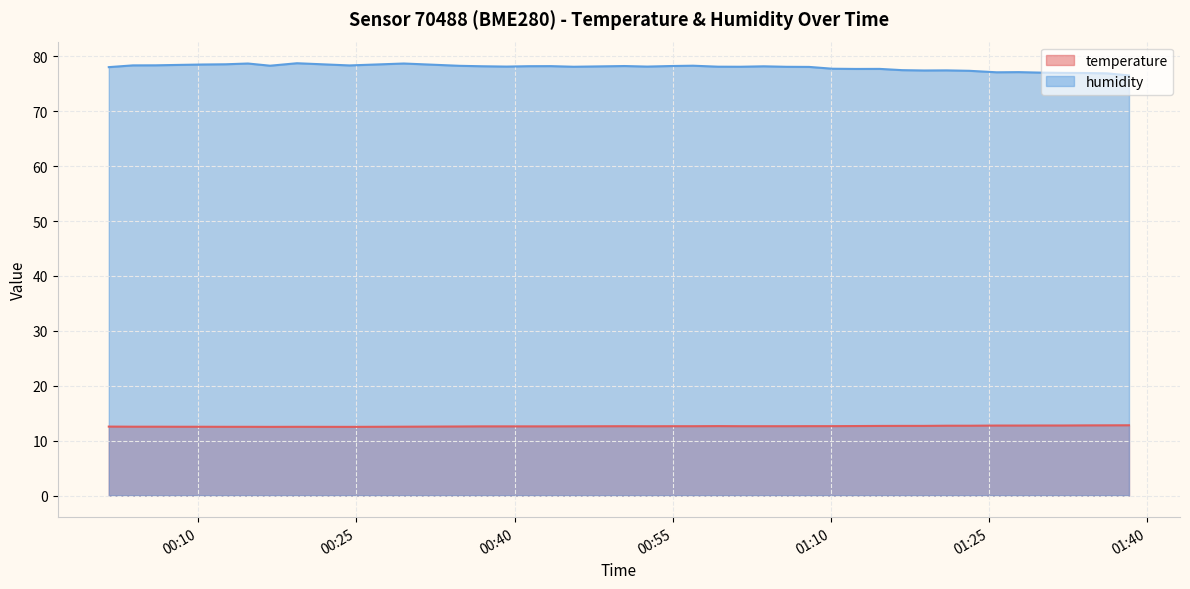

True or false: humidity and temperature cross at least once.

False